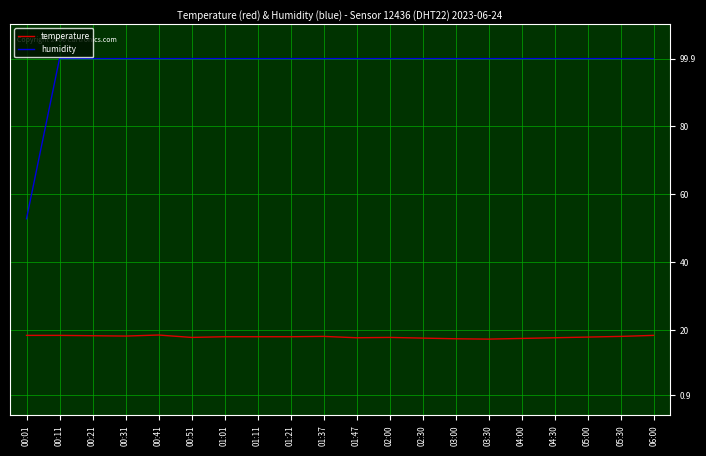

What position from the right is 01:47?

10